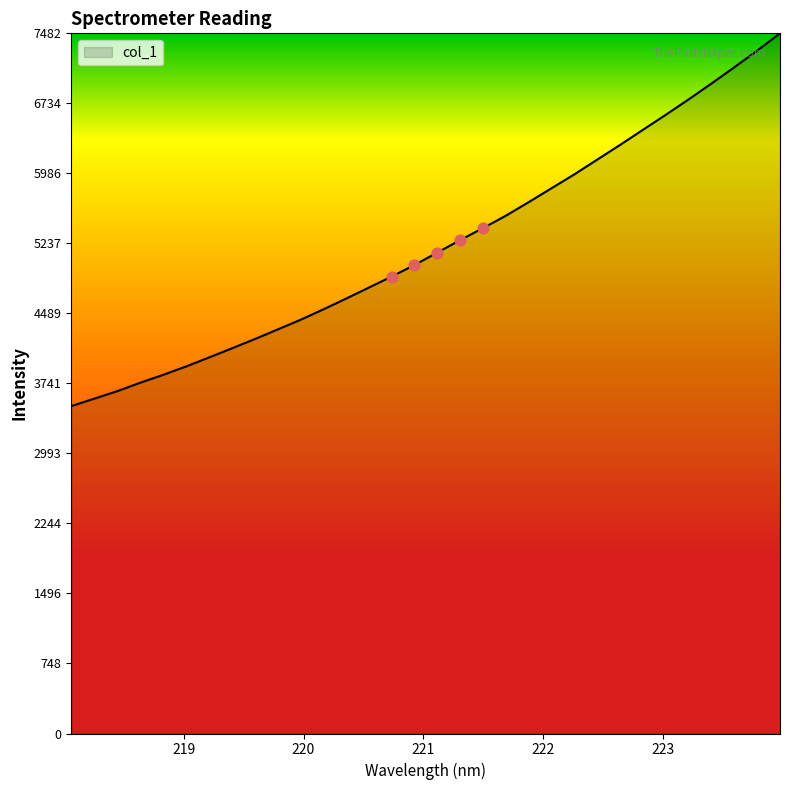

What is the maximum value shown in the chart?

7482.5